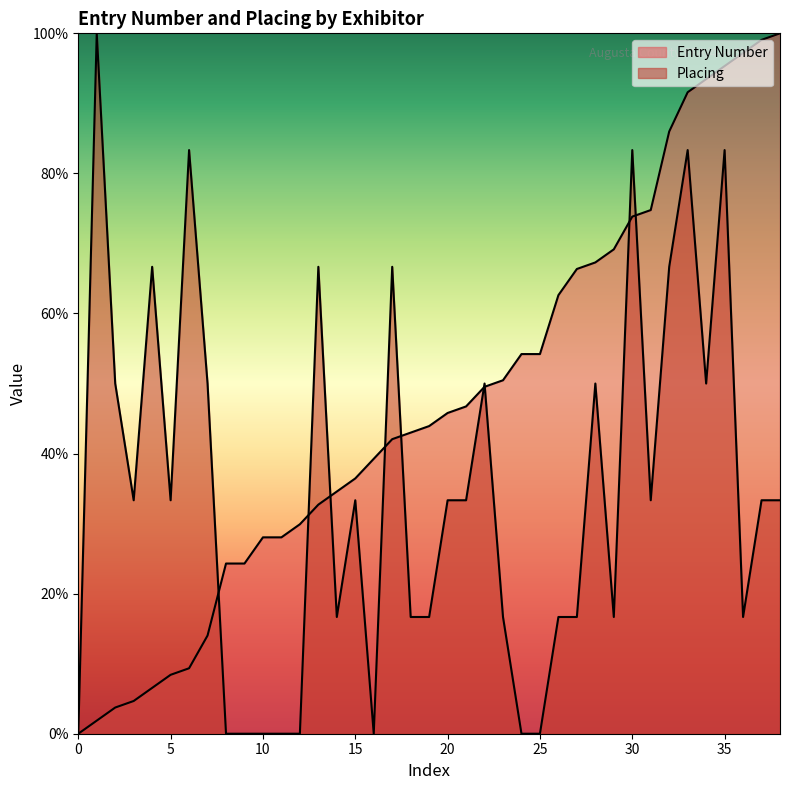

How many data points in Placing are above 33?

22